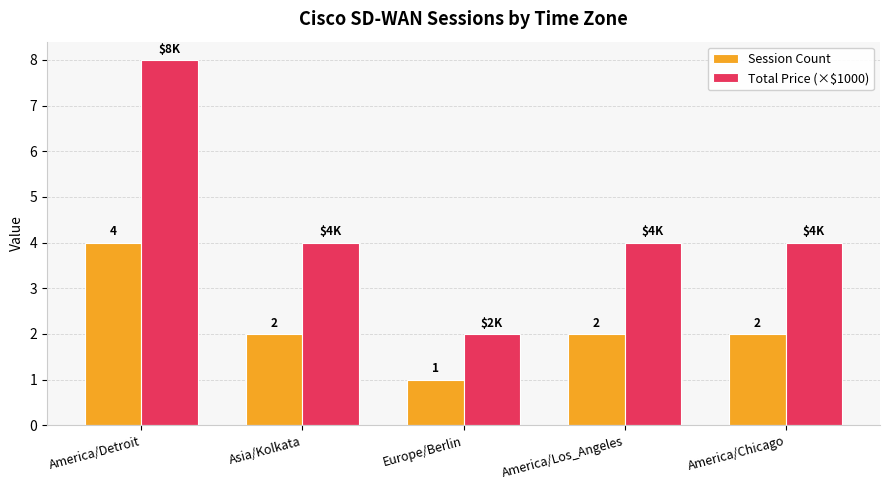

At which label does Total Price (×$1000) first exceed 4?

America/Detroit